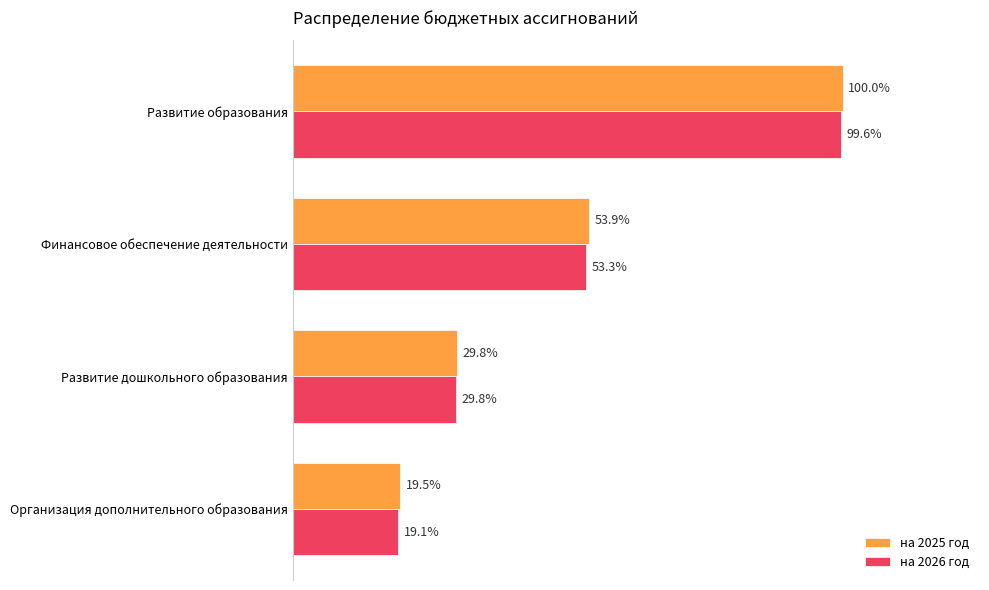

What are all the series names shown in the legend?

на 2025 год, на 2026 год